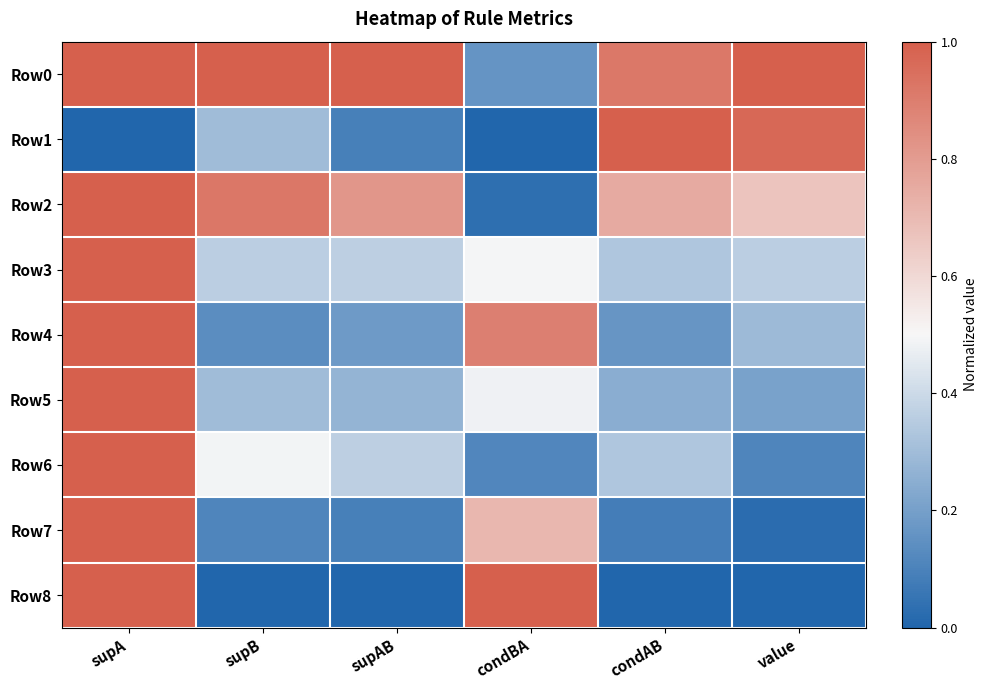

At which category is the sum across all series the highest?

supA